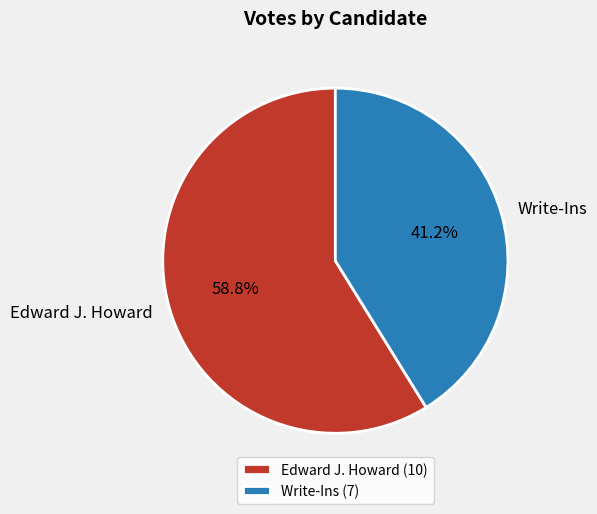

Count the number of slices in the pie.

2